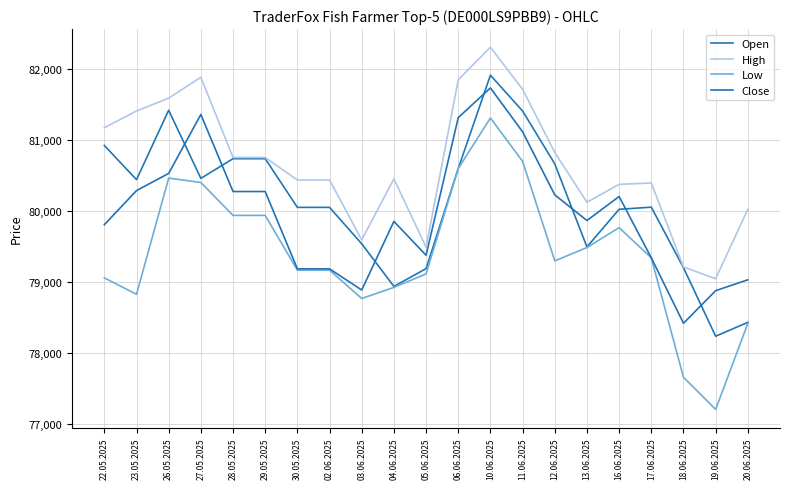

The value of Close at 28.05.2025 is 80270. True or false?

True